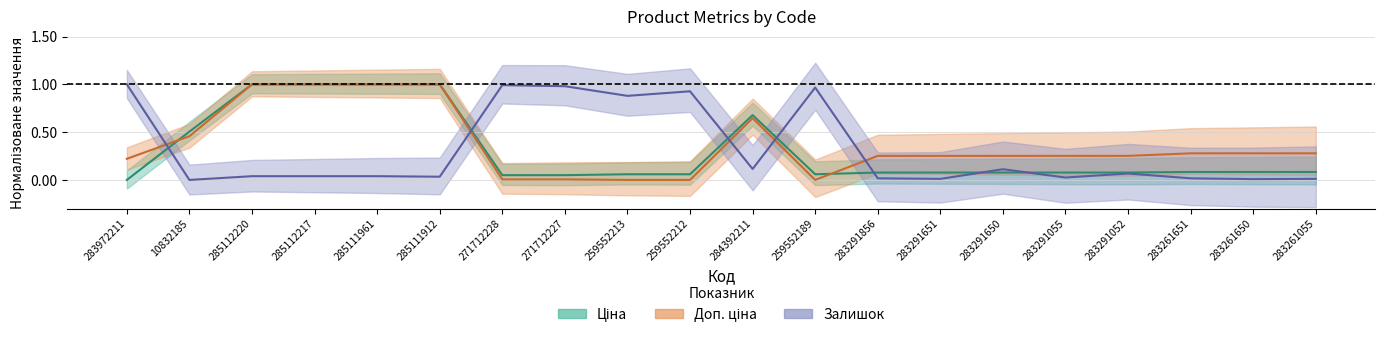

List the series in order of their peak value, highest first.

Ціна, Доп. ціна, Залишок